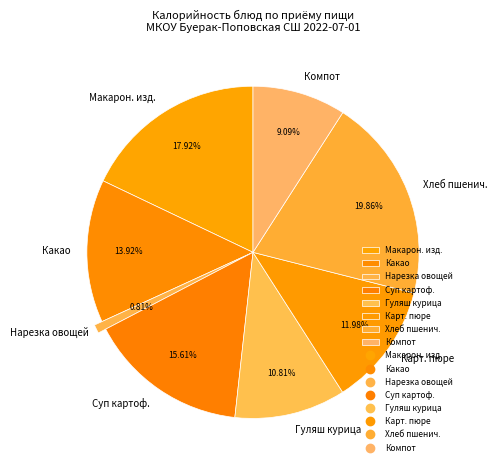

Which category has the smallest portion of the pie?

Нарезка из свежих овощей